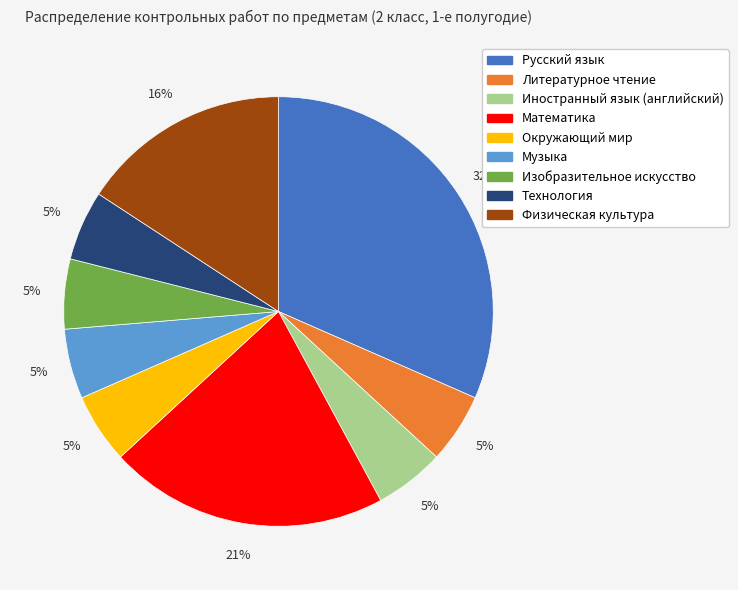

Which has a higher value, Русский язык or Физическая культура?

Русский язык